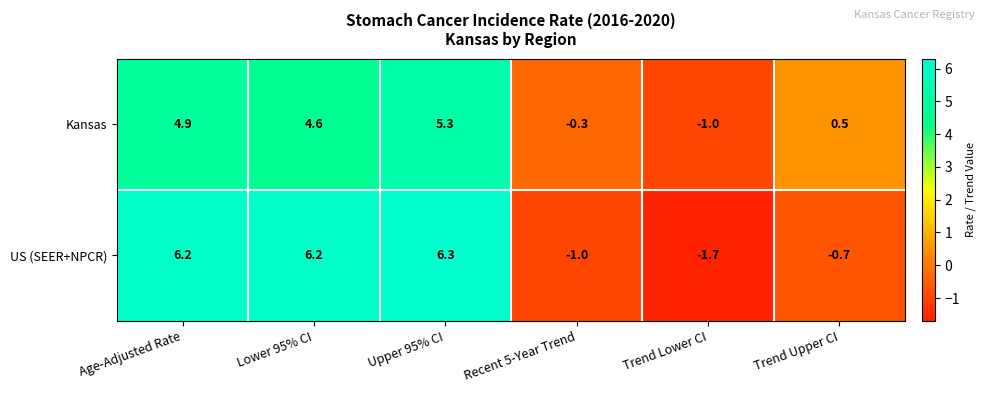

At which category is the sum across all series the highest?

Upper 95% CI